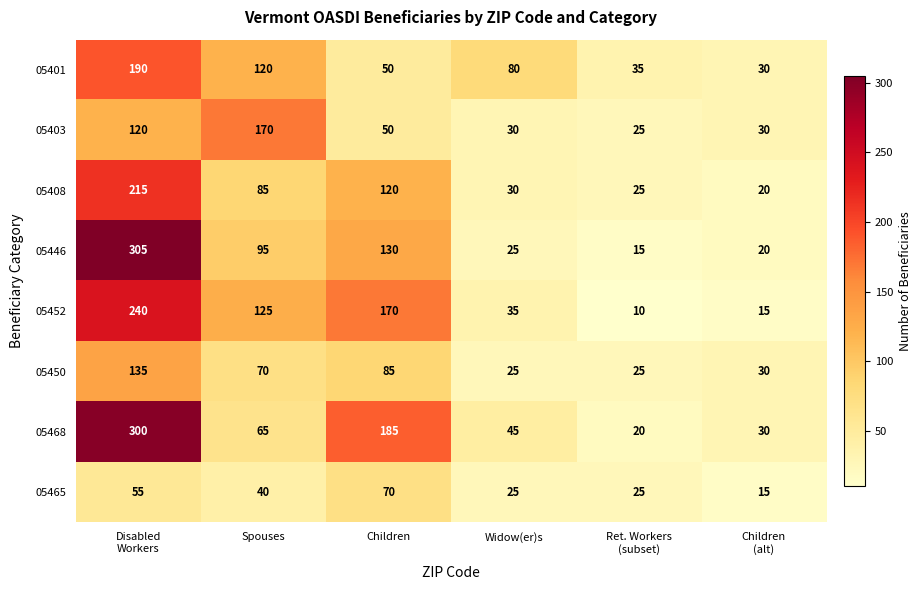

What is the greatest value displayed?

305